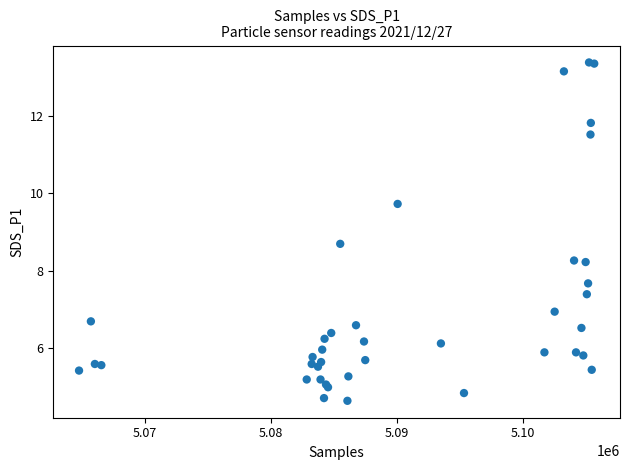

What Y value in the scatter plot is closest to 9?

8.7